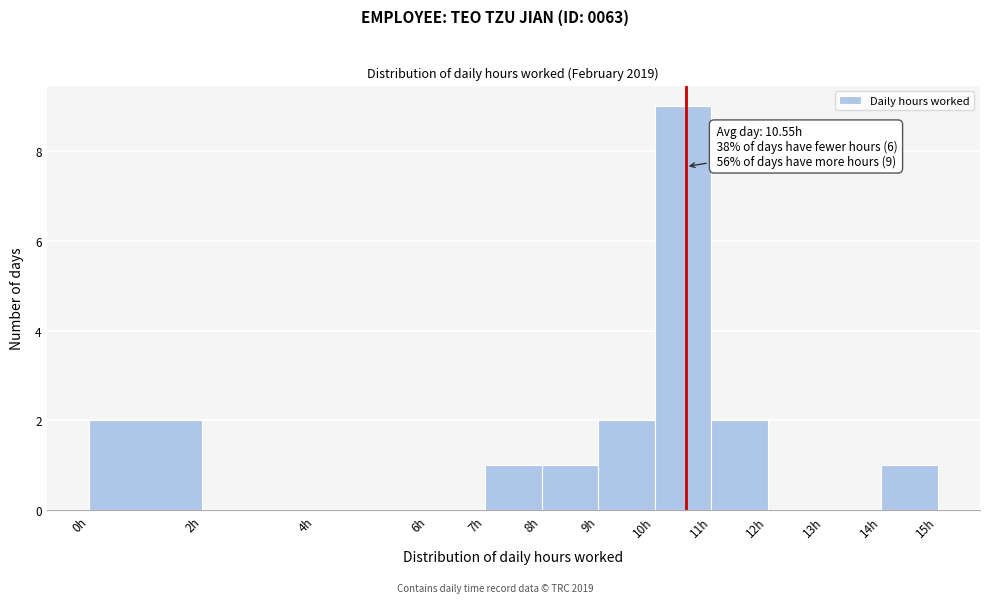

Over which range of the x-axis is the bar tallest?

10 to 11